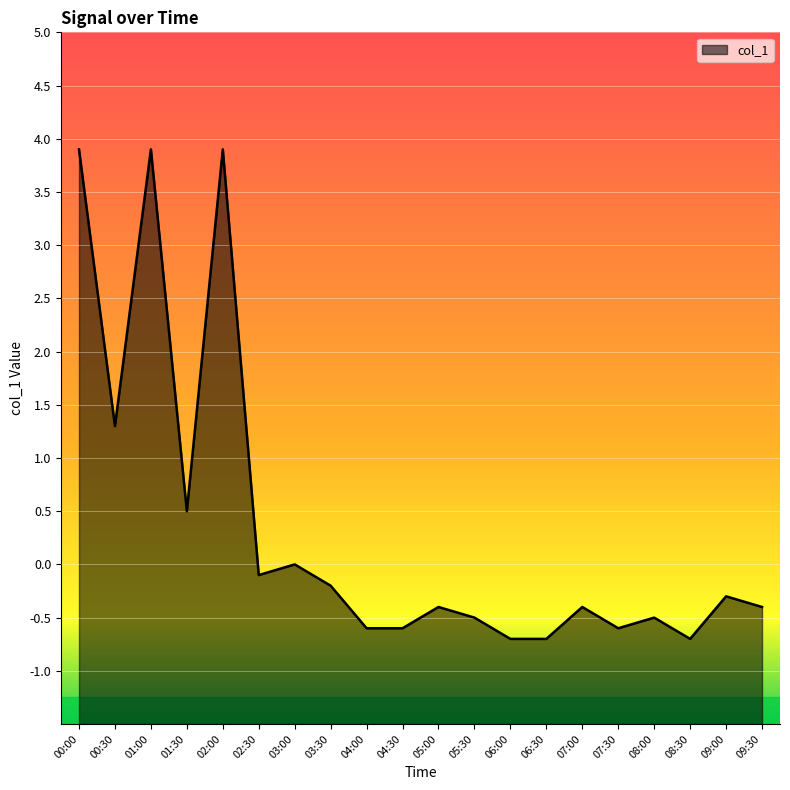

Does the chart display data point markers on the line(s)?

No